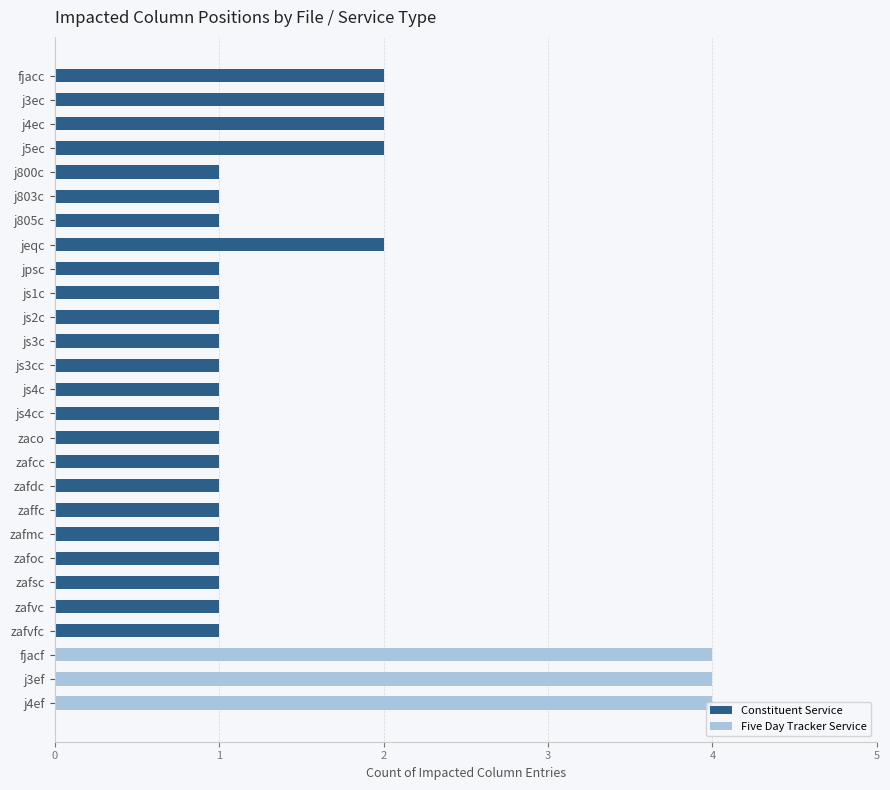

Which has a higher value, j5ec or js2c?

j5ec